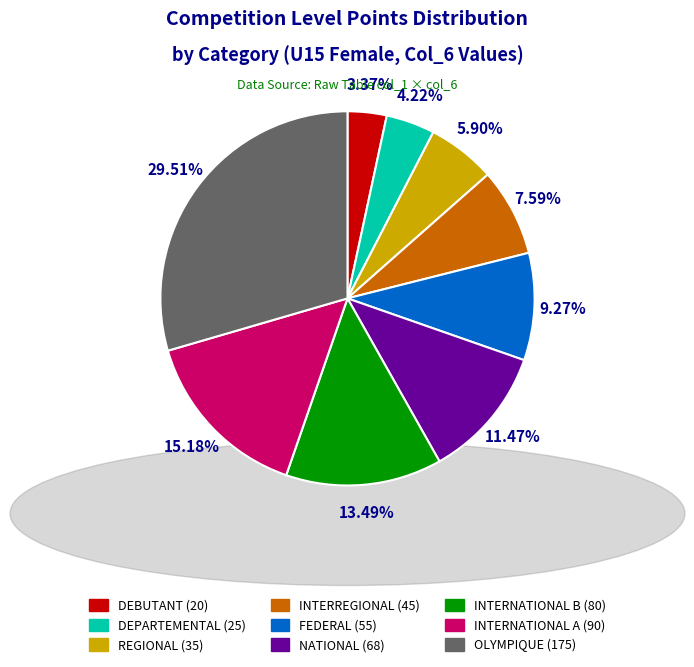

Does any single category account for the majority?

No